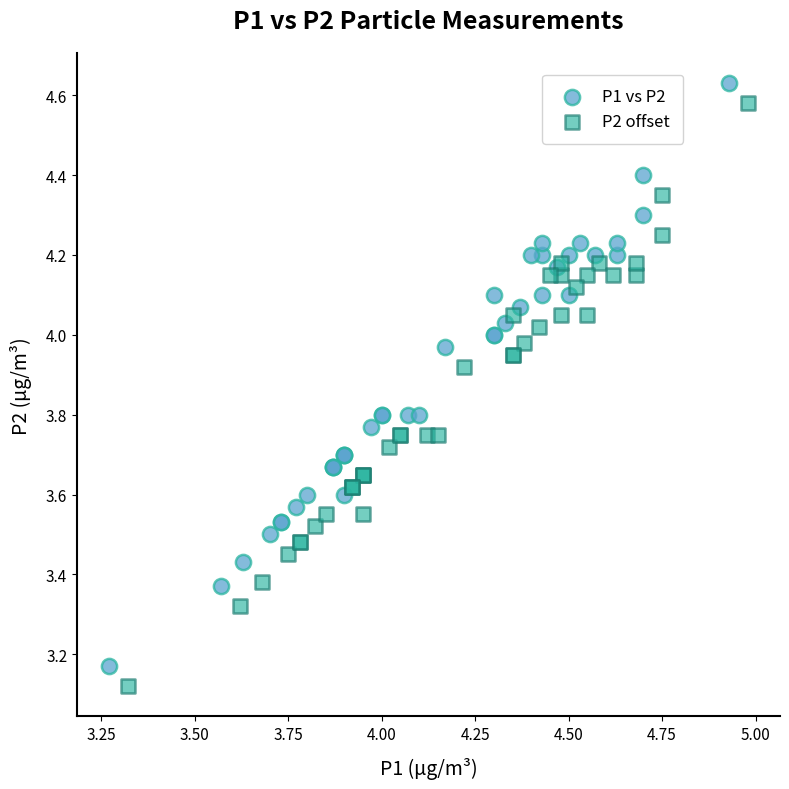

What are all the series names shown in the legend?

P1 vs P2, P2 offset